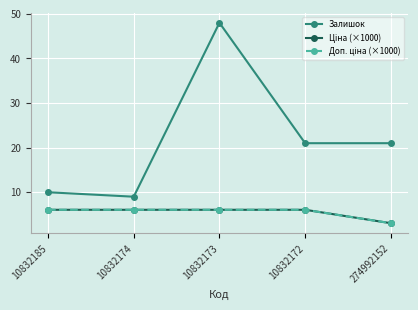

Is it true that Залишок equals 33.6 at 10832172?

False